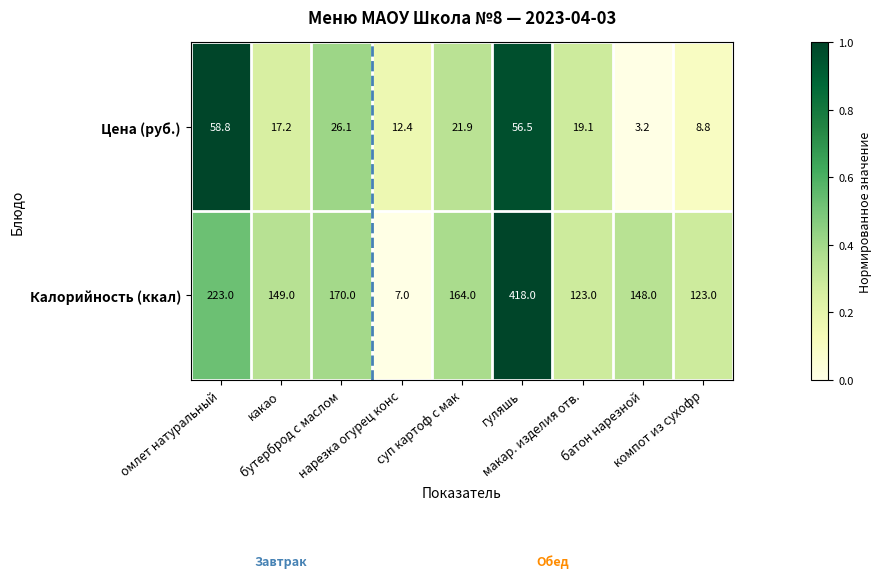

What is the difference between the maximum and minimum values in the Цена (руб.) series?

55.6